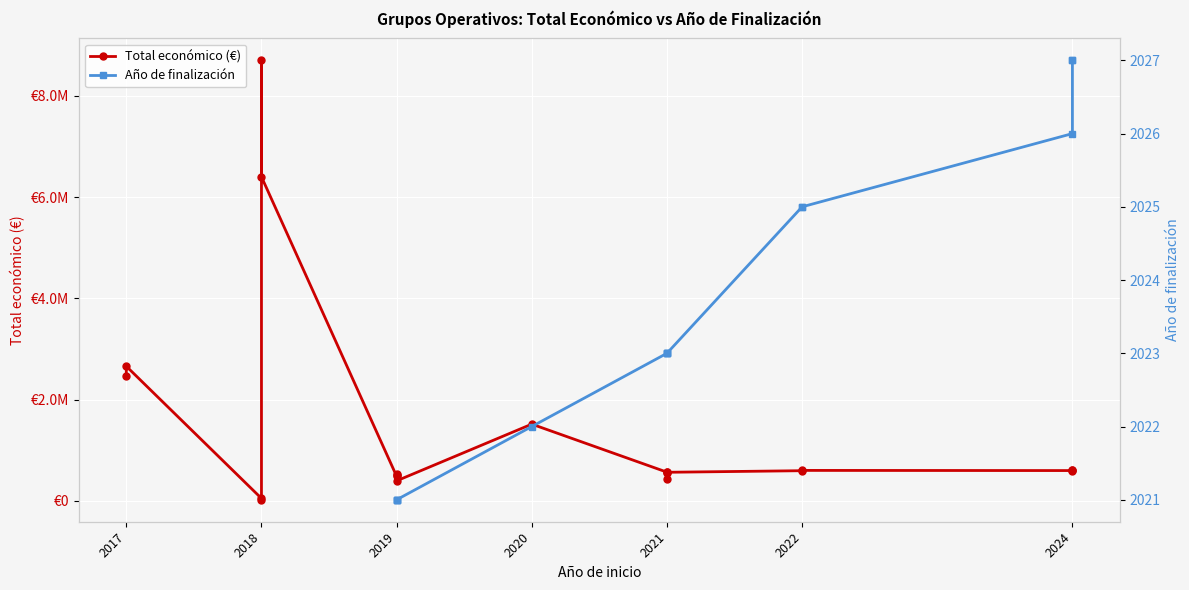

The value of Año de finalización at 2024 is 3163.8. True or false?

False